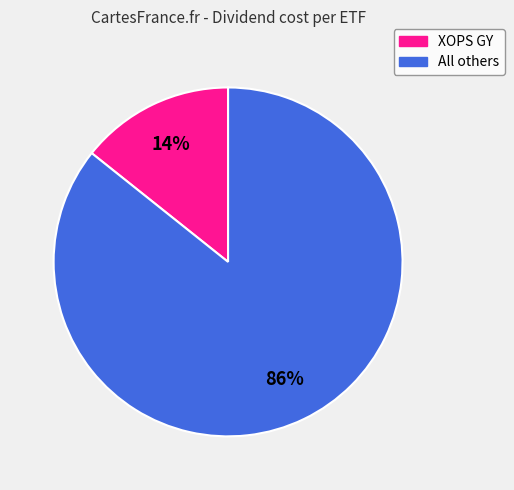

Is there a majority slice in this chart?

Yes